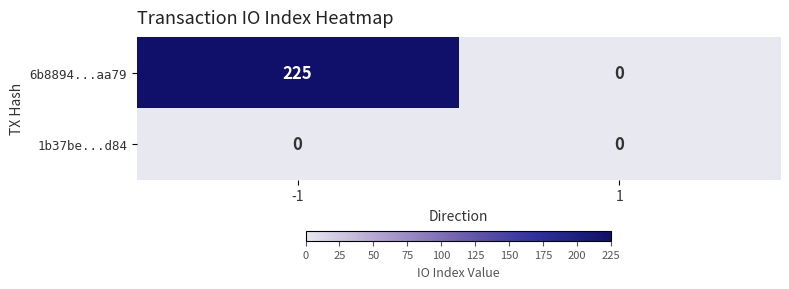

List the series in order of their overall mean, lowest first.

1b37be...d84, 6b8894...aa79